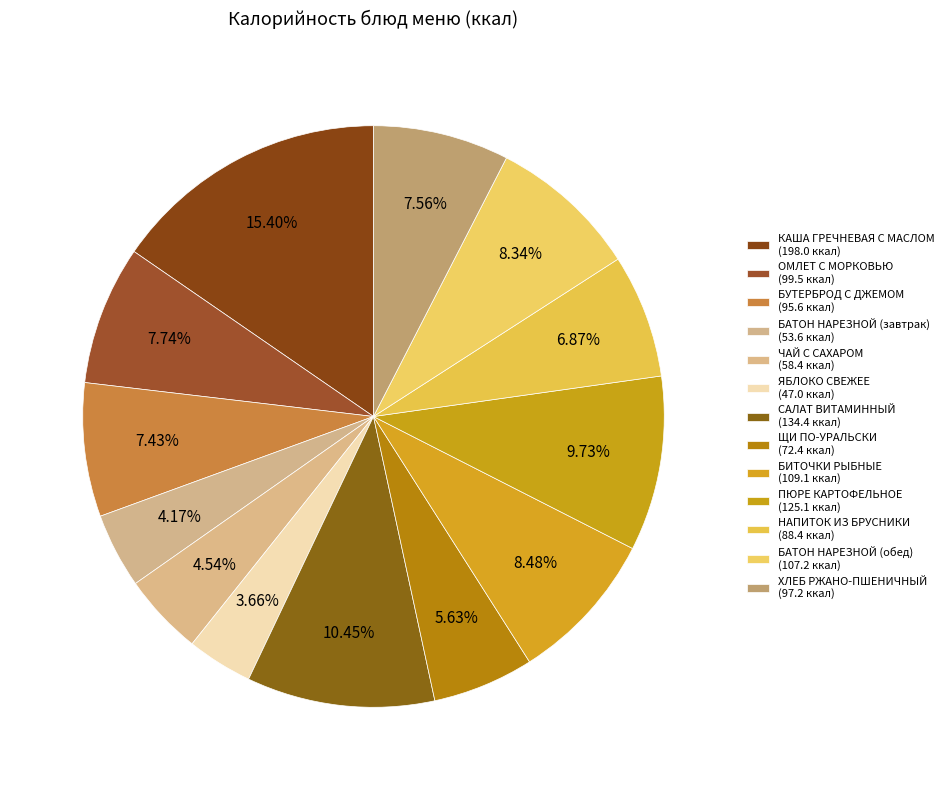

To the nearest percent, what percentage of the pie is ОМЛЕТ С МОРКОВЬЮ?

8%